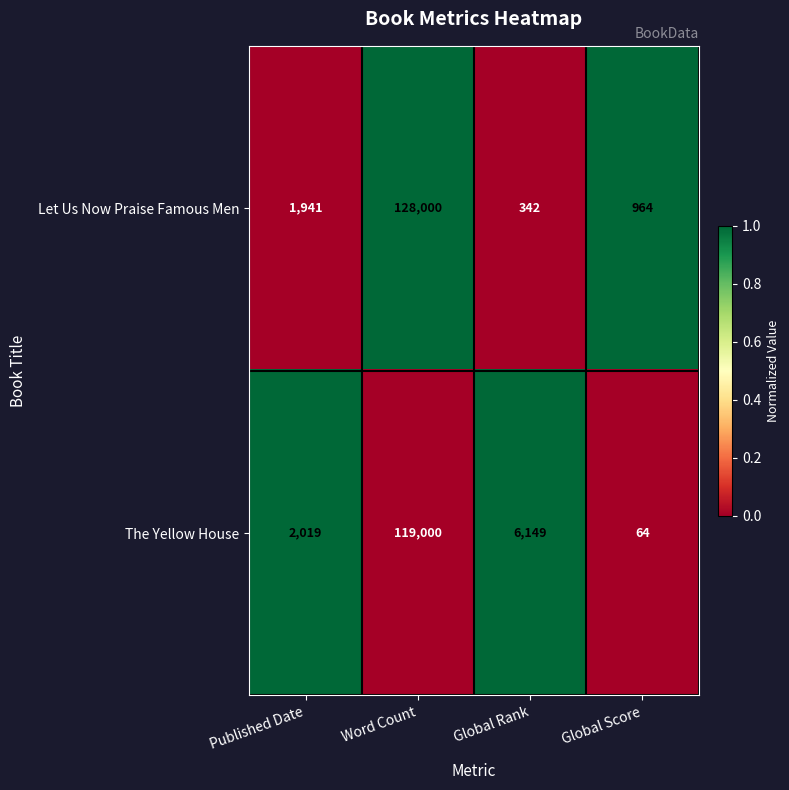

How many distinct data groups are displayed?

2